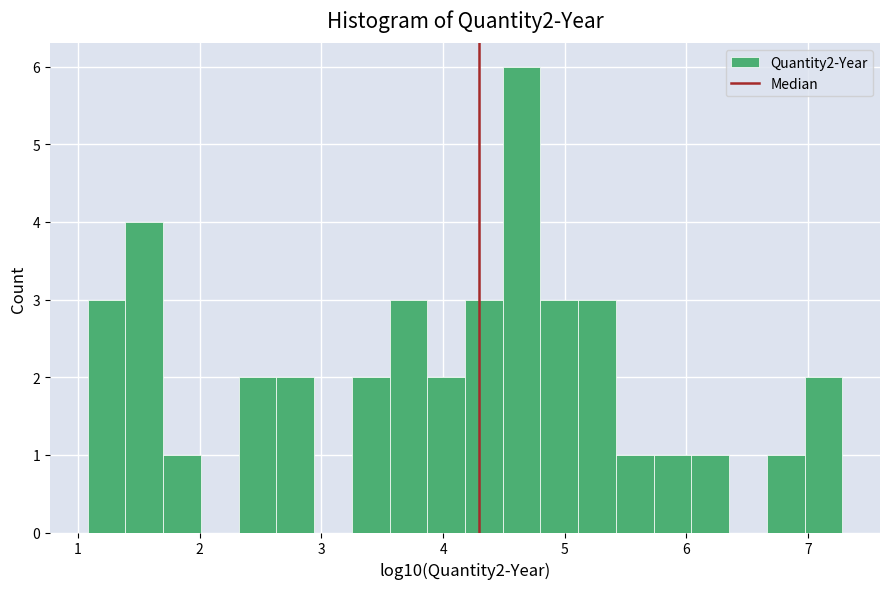

Around what value on the x-axis is the tallest bar? Give the approximate position of its centre, as read against the axis.

4.6